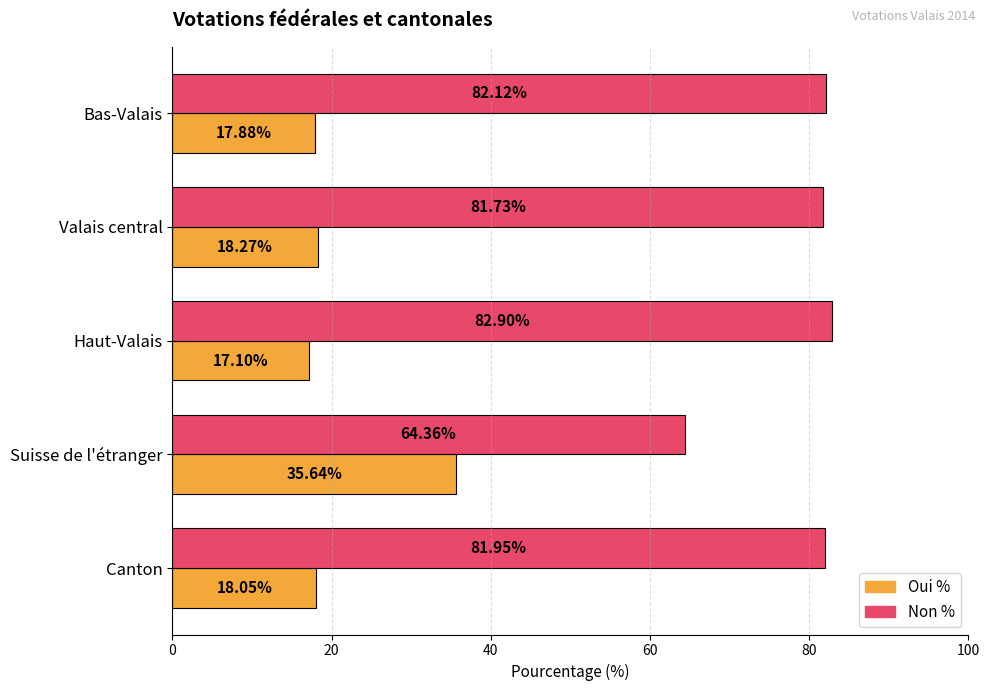

Where is Oui % nearest to the value 26?

Valais central